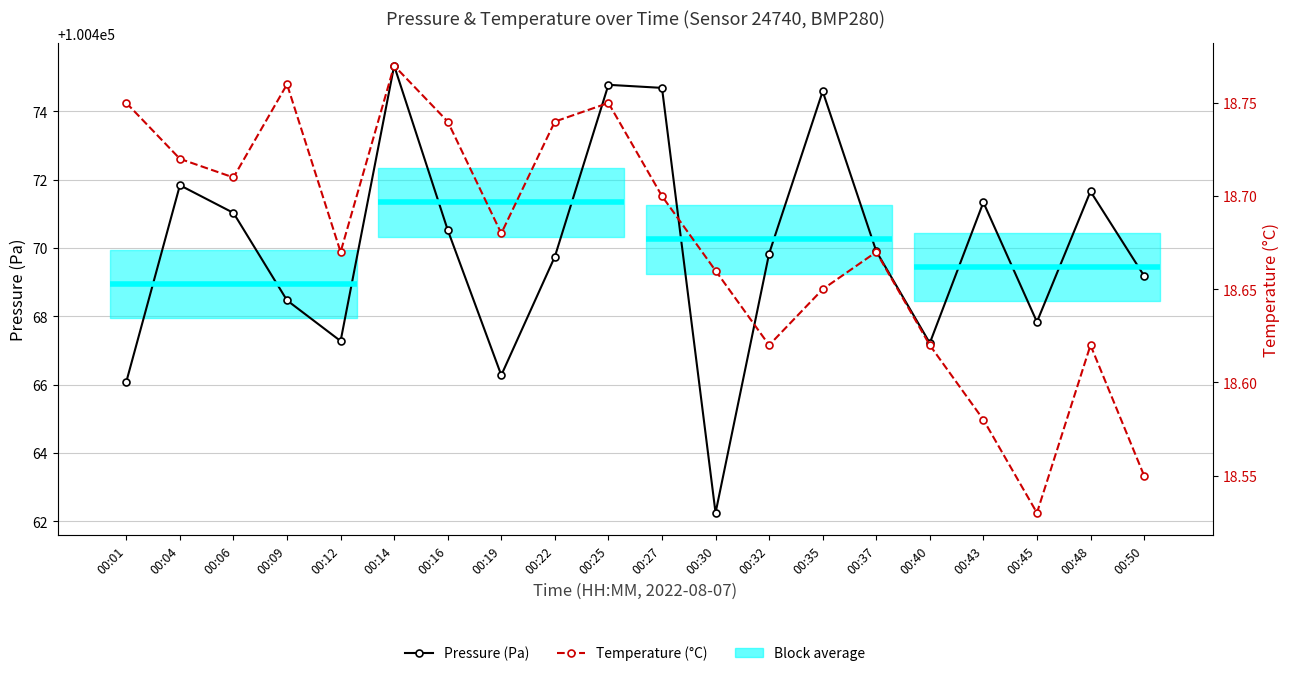

List the series in order of their overall mean, lowest first.

Temperature (°C), Pressure (Pa)